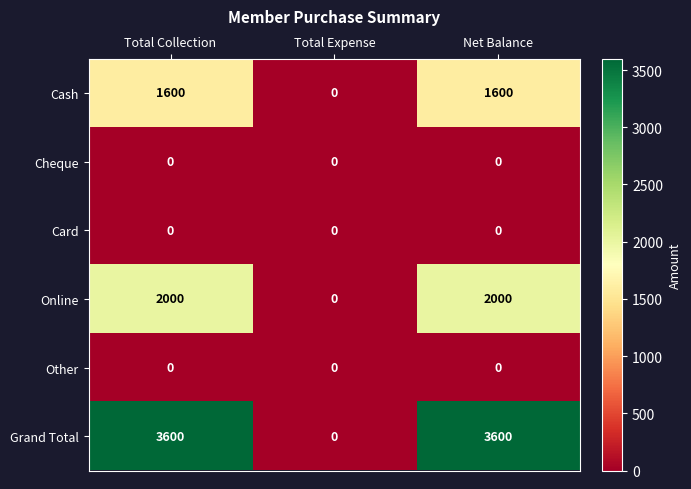

What is the greatest value displayed?

3600